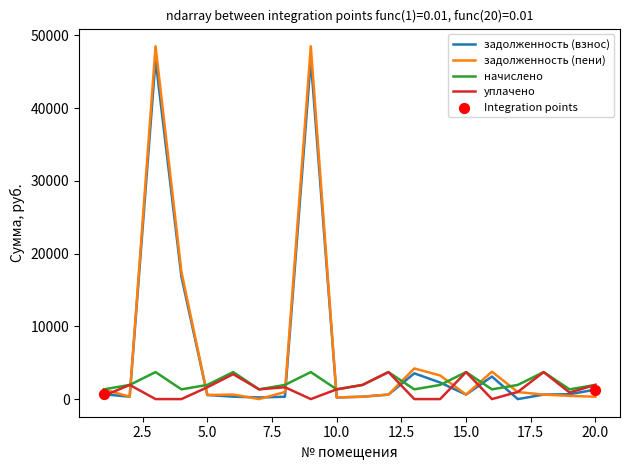

Which series has the widest spread of values?

задолженность (пени)